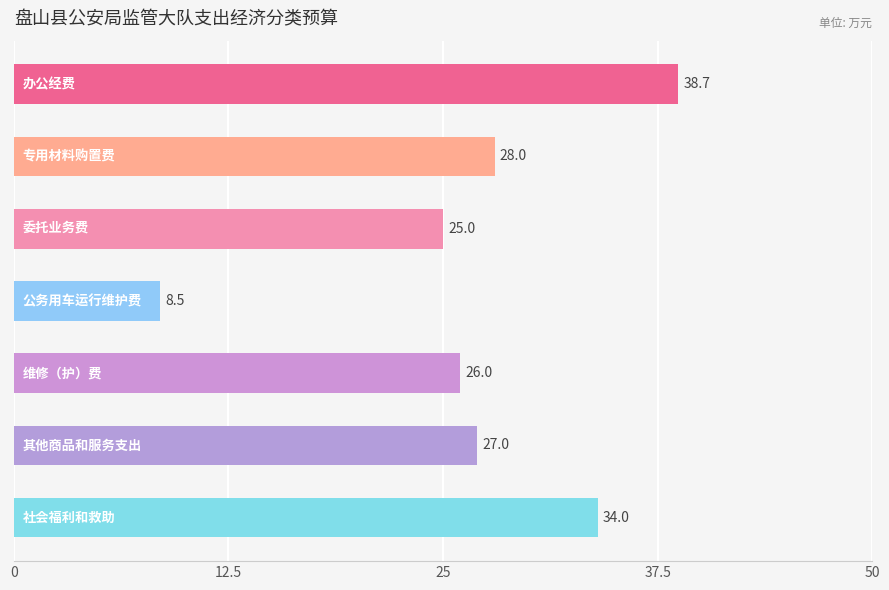

Reading top to bottom, list all the values displayed in this chart.

38.7	28.0	25.0	8.5	26.0	27.0	34.0